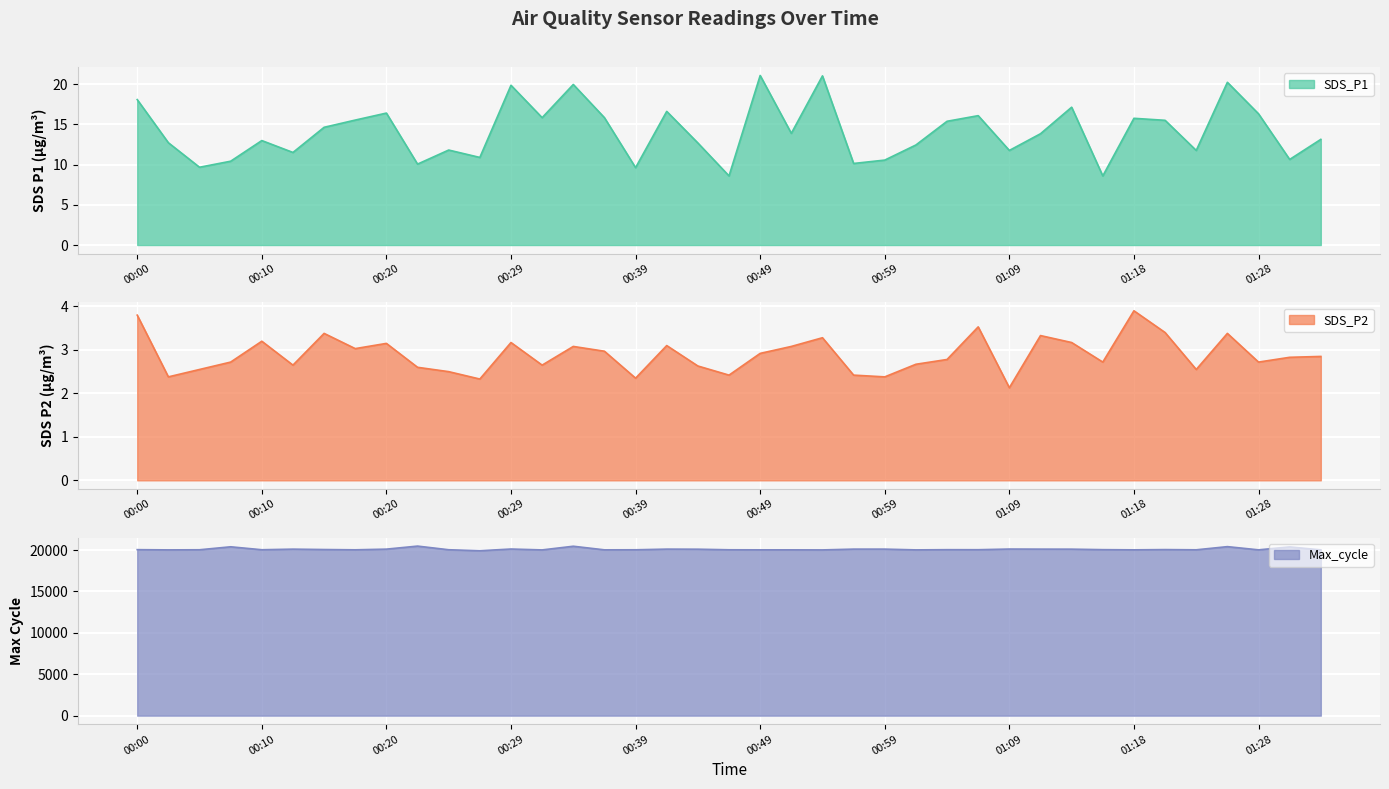

What is the total value across all series at 01:18?

20045.7